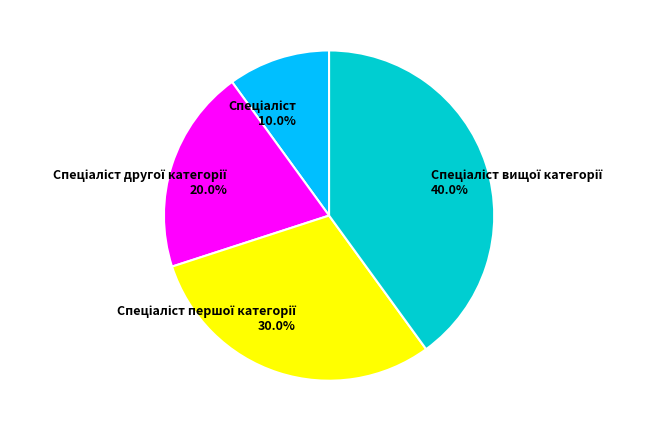

Count the number of slices in the pie.

4